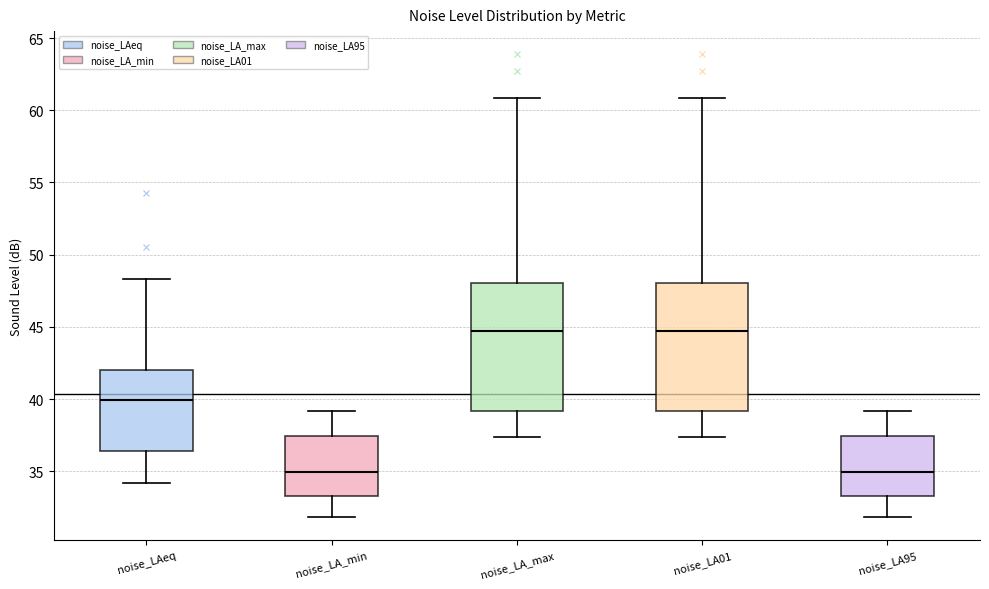

Where does the upper whisker of the box for noise_LA01 end on the y-axis? The values are not printed on the chart, so give them approximately, as read against the axis.

61.0